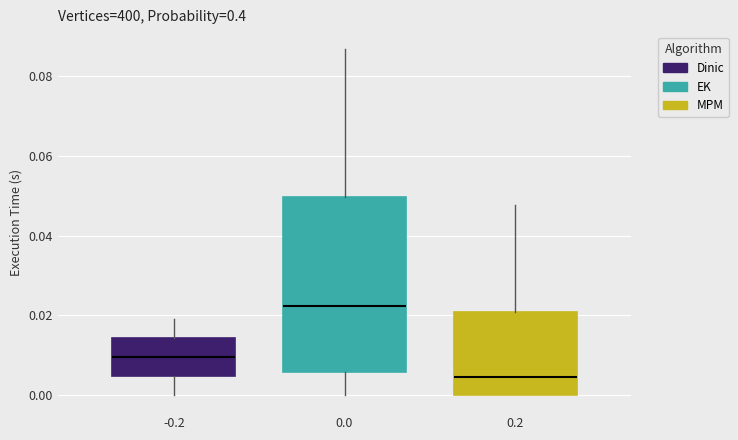

Reading left to right, transcribe this box plot: for each box, give where its median line is, the range the box spans, and where its two whiskers end, as read against the y-axis. The values are not printed on the chart, so give them approximately, as read against the axis.

-0.2: median 0.010, box 0.004 to 0.014, whiskers 0.000 to 0.020
0.0: median 0.022, box 0.006 to 0.050, whiskers 0.000 to 0.086
0.2: median 0.004, box 0.000 to 0.020, whiskers 0.000 to 0.048